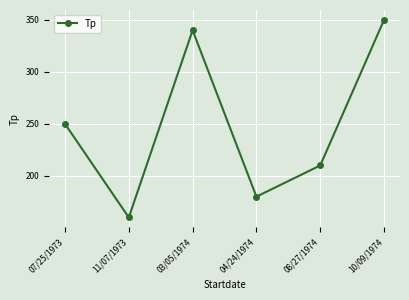

List the labels in order of value, smallest first.

11/07/1973, 04/24/1974, 08/27/1974, 07/25/1973, 03/05/1974, 10/09/1974